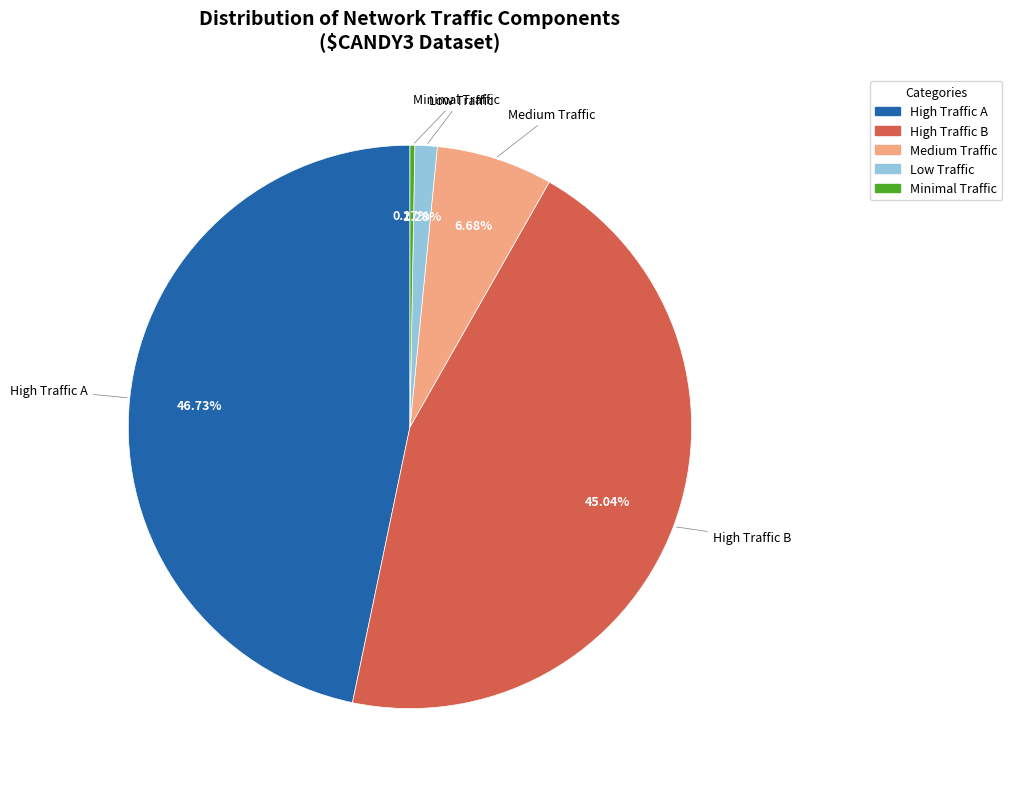

Combined, do Low Traffic and Medium Traffic account for over 50%?

No